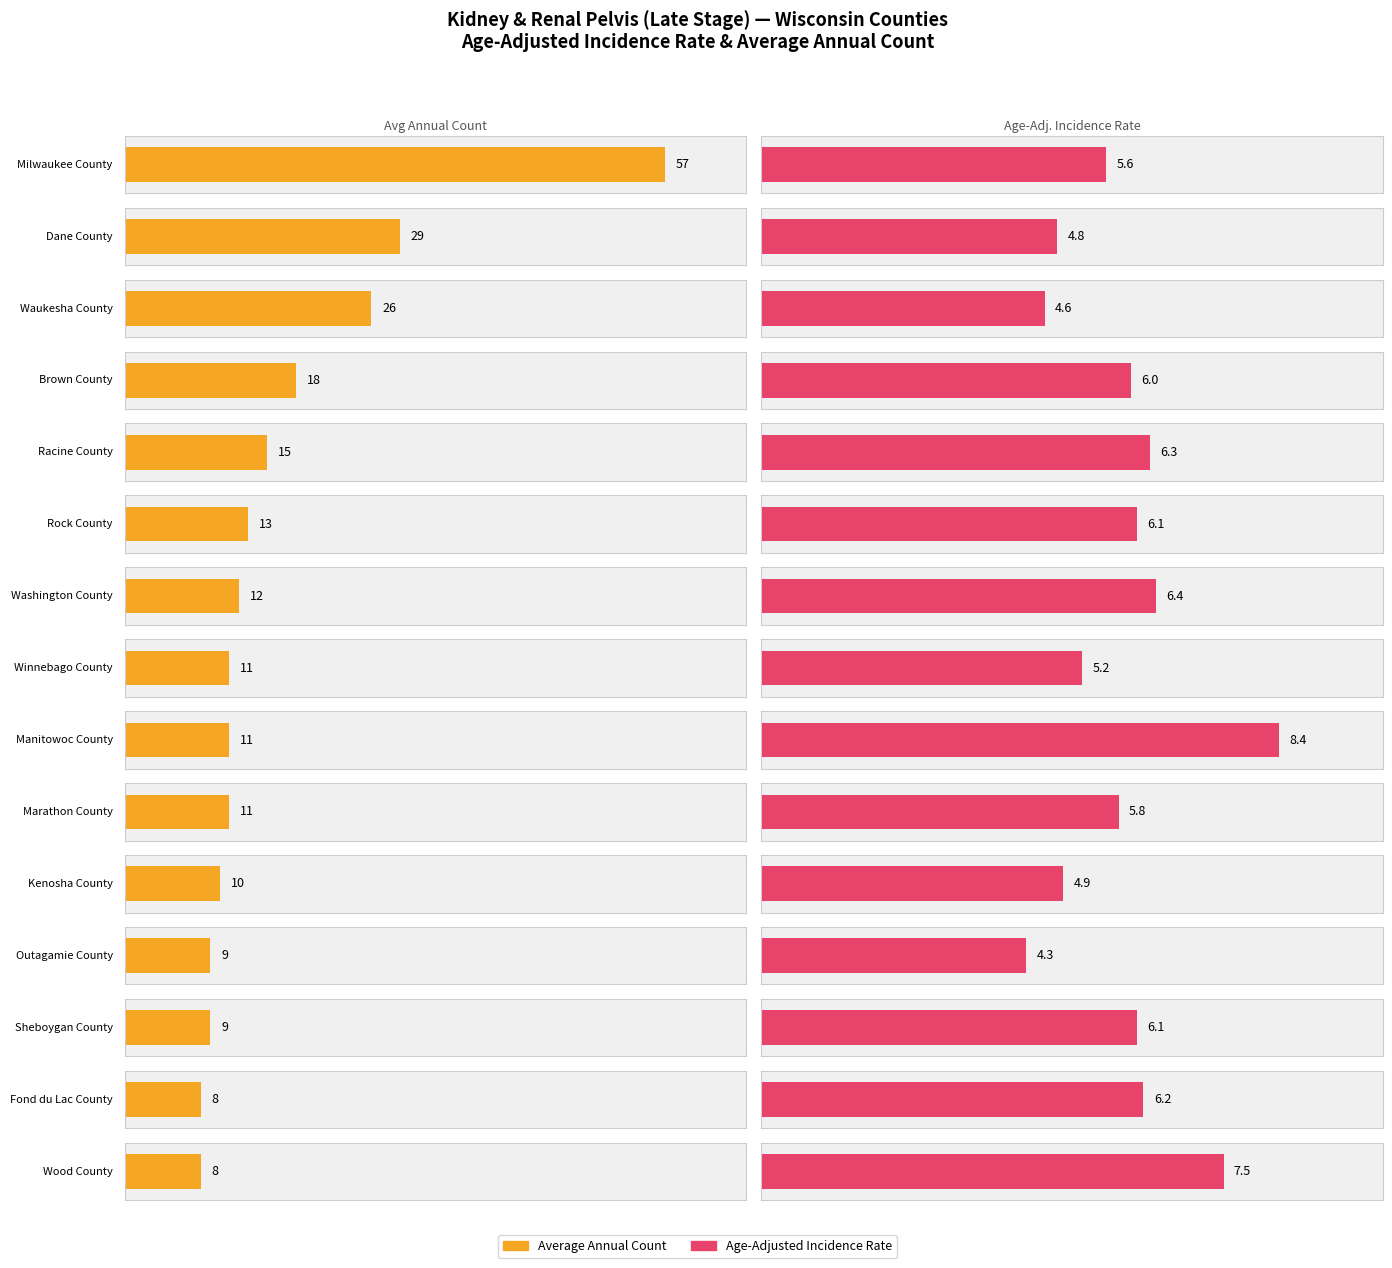

What is the smallest value displayed?

4.3